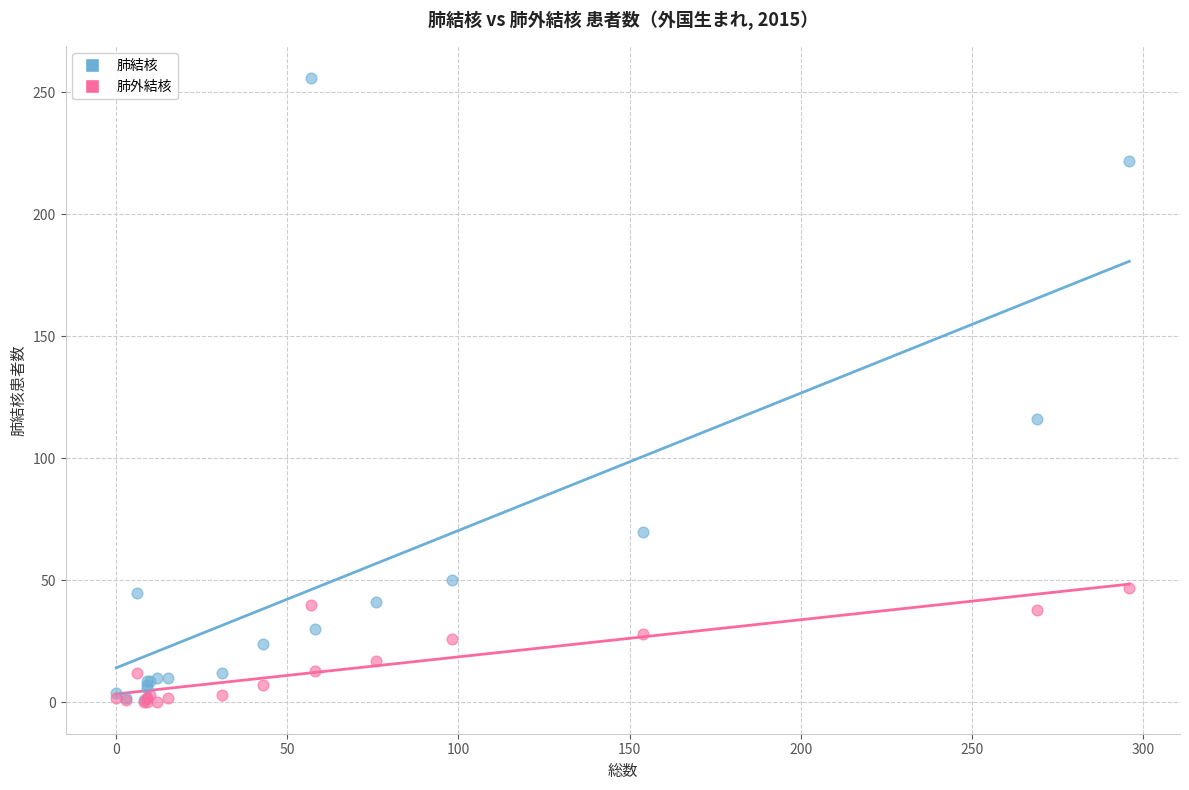

In the 肺結核 series, what Y value is closest to 128?

116